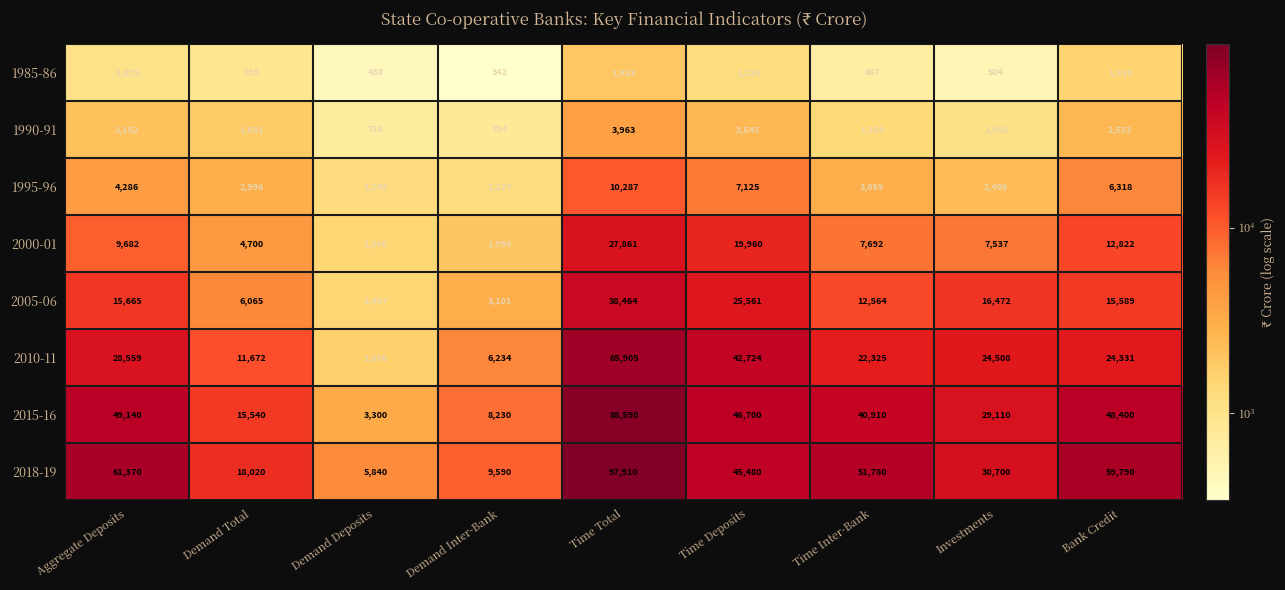

Which series has the widest spread of values?

2018-19